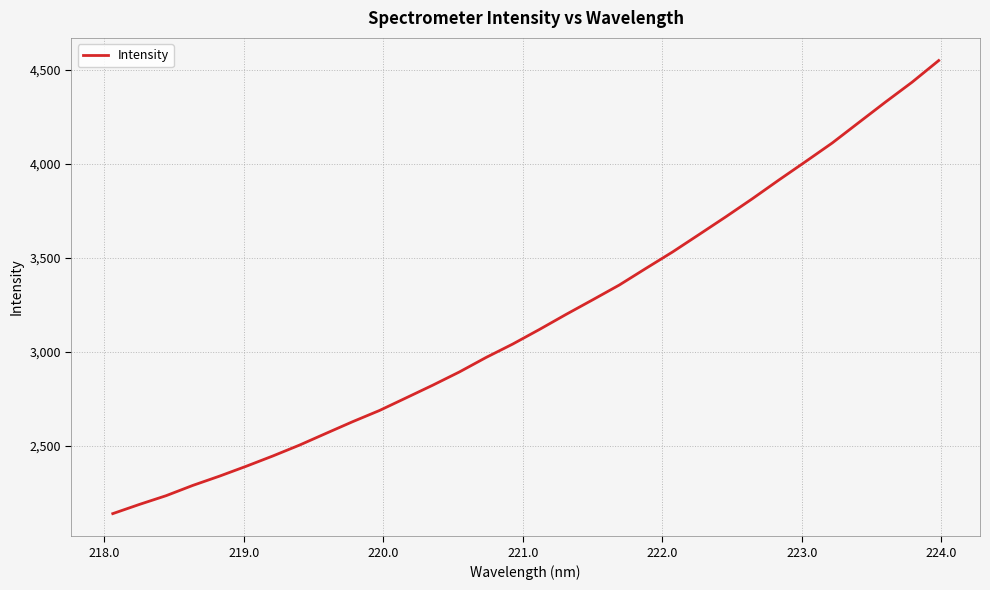

What is the maximum value shown in the chart?

4550.8